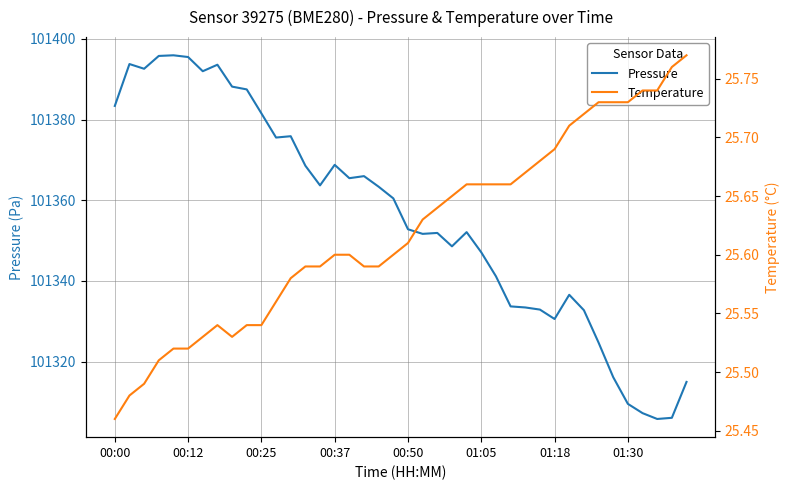

Rank the series by their average value, from lowest to highest.

Temperature, Pressure